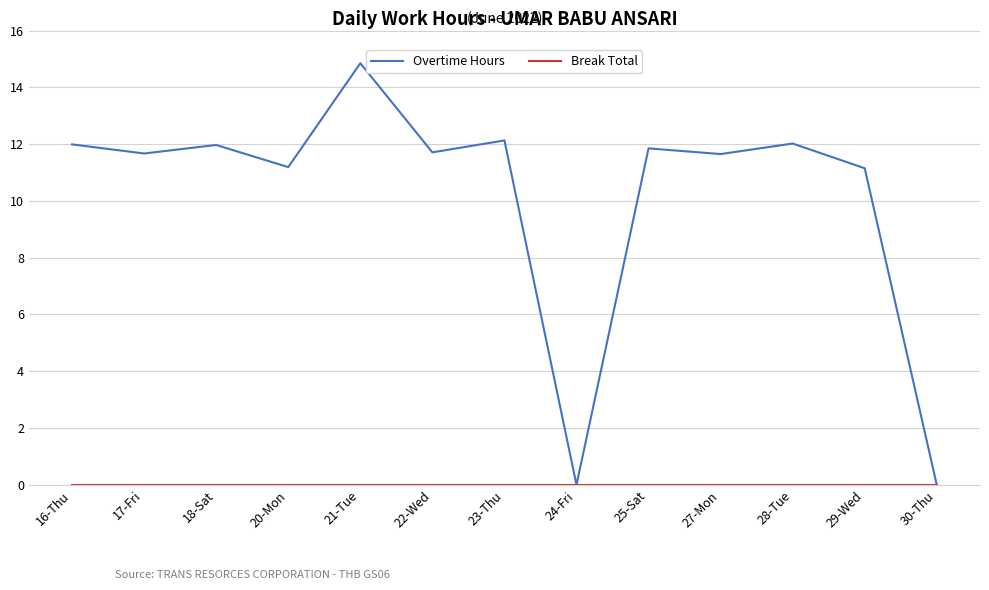

Is this an area chart (filled region under the line)?

No